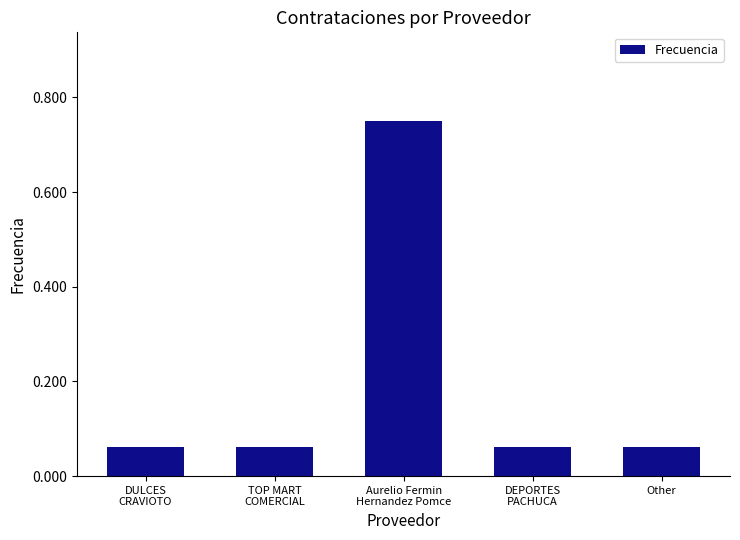

What is the sum of all values?

1.0